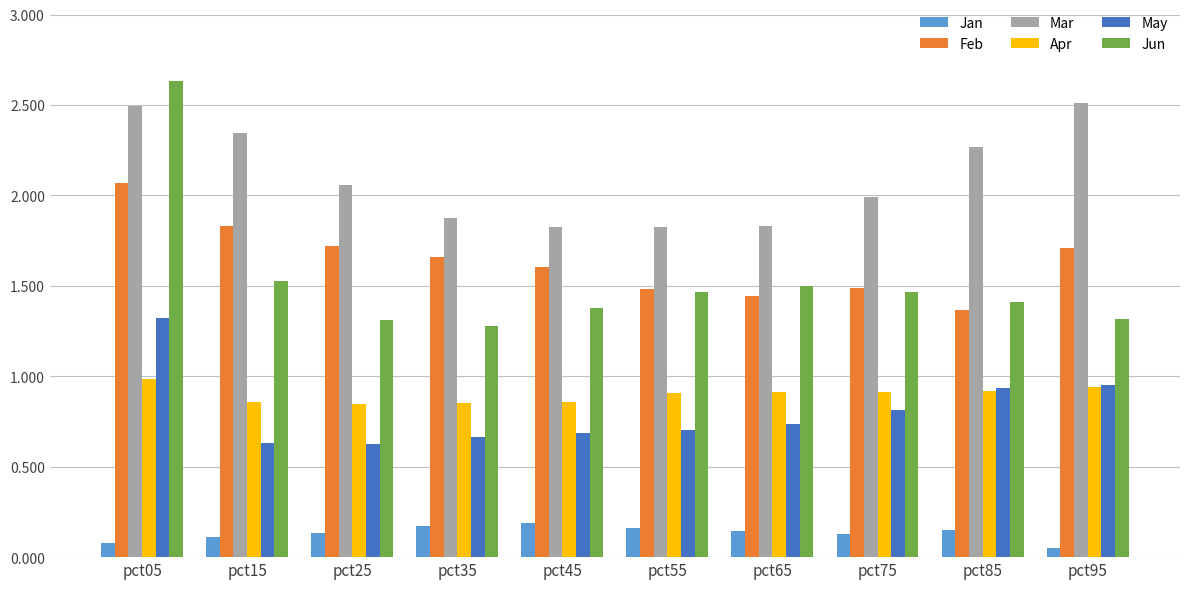

The value of May at pct75 is 0.2. True or false?

False